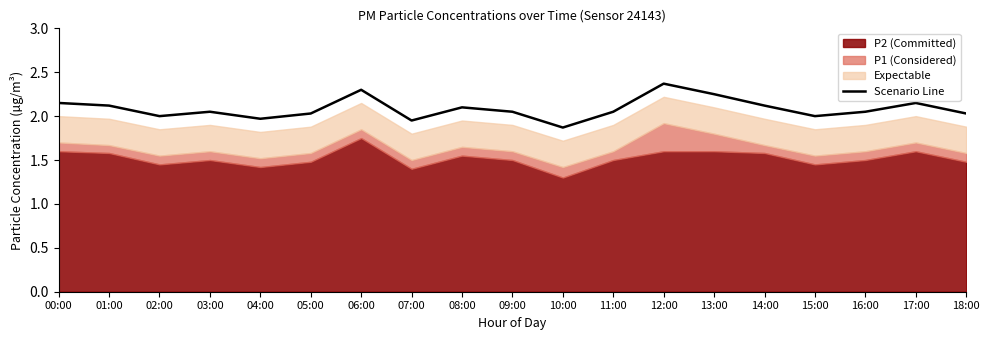

How many points are lower than both their immediate neighbors (excluding endpoints)?

5